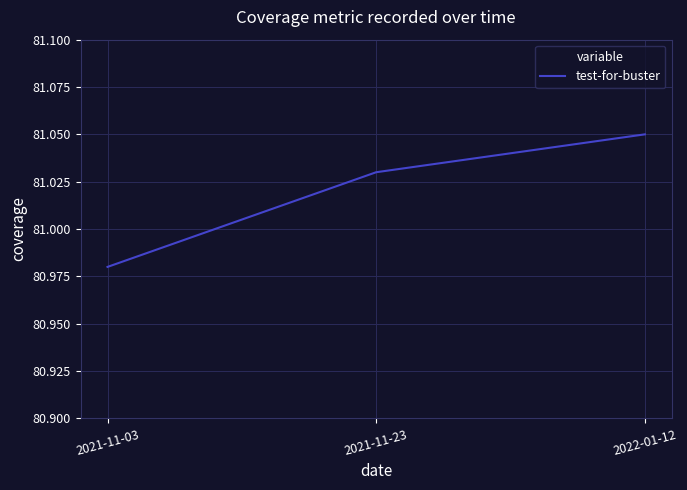

Rank the categories by value from highest to lowest.

2022-01-12, 2021-11-23, 2021-11-03